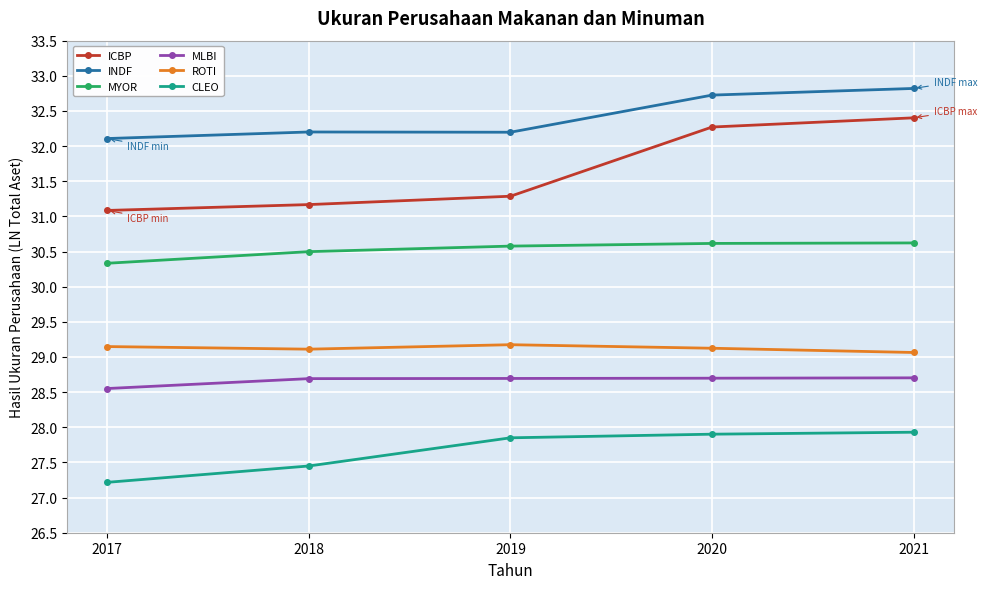

Where is ICBP nearest to the value 31?

2017